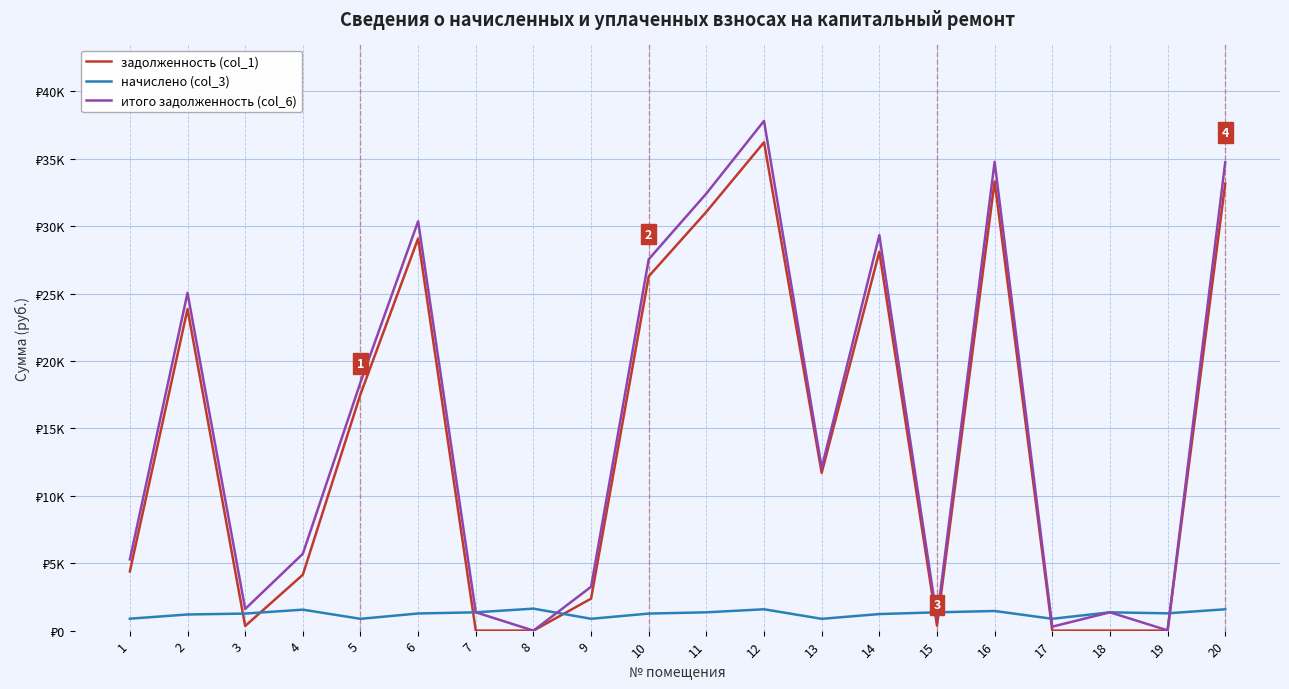

What are all the series names shown in the legend?

задолженность (col_1), начислено (col_3), итого задолженность (col_6)